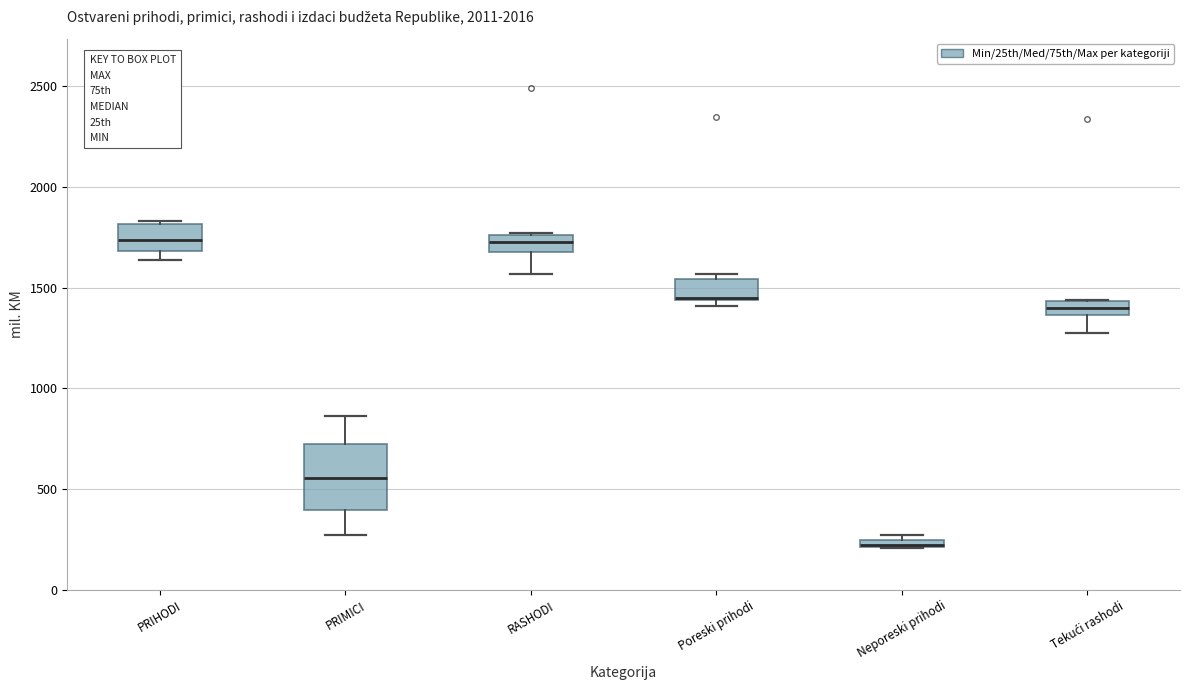

Comparing the boxes themselves (not the whiskers), which one is the tallest?

PRIMICI